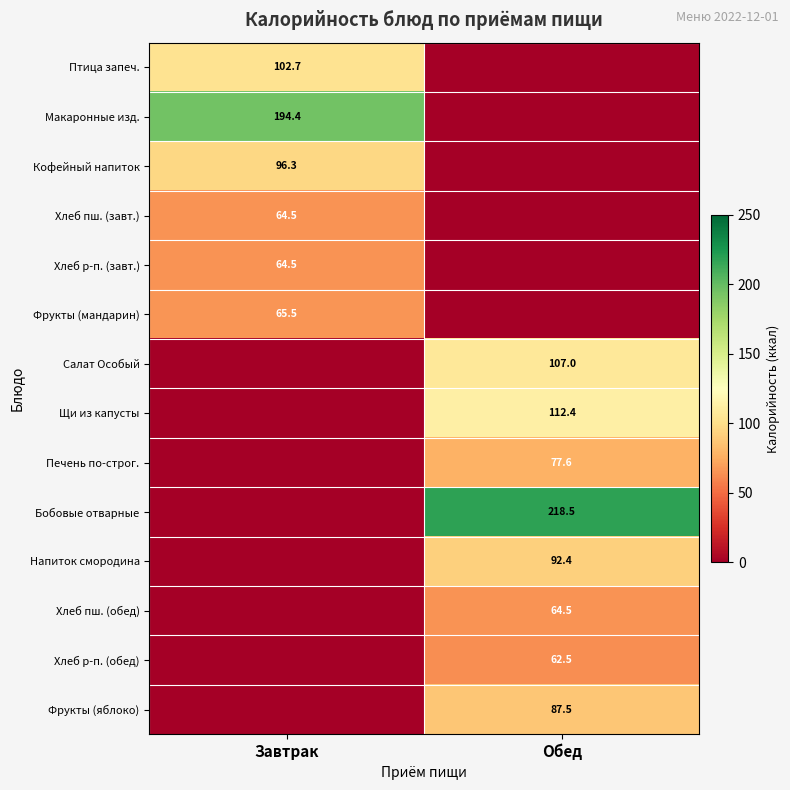

Is it true that Напиток смородина equals 131.1 at Обед?

False